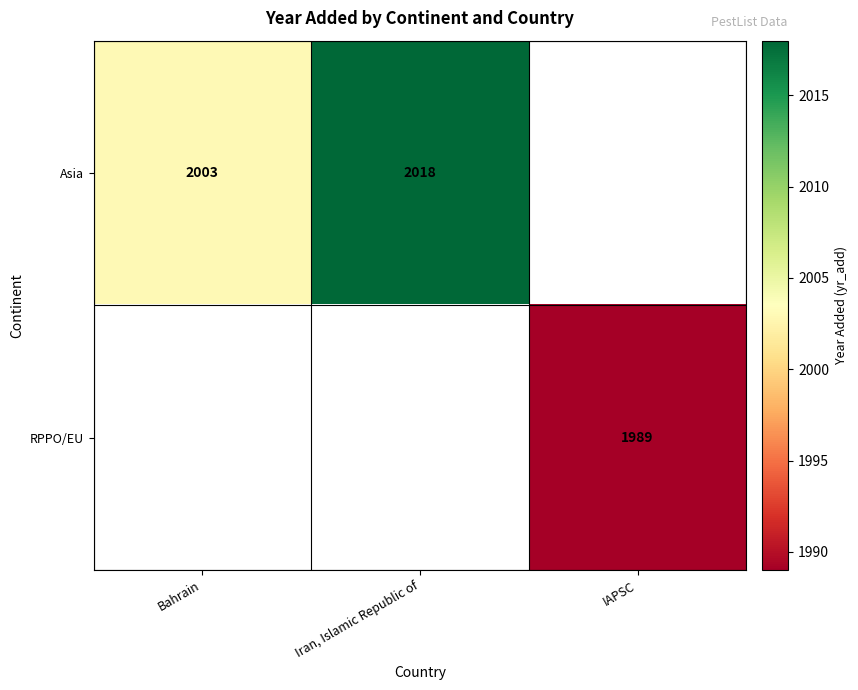

Is it true that Asia equals 2003 at Bahrain?

True